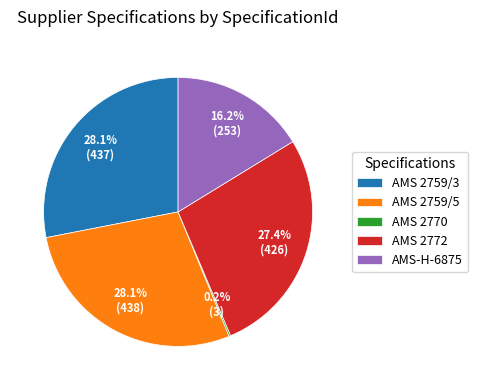

What is the ratio of the value at AMS-H-6875 to the value at AMS 2772?

0.6